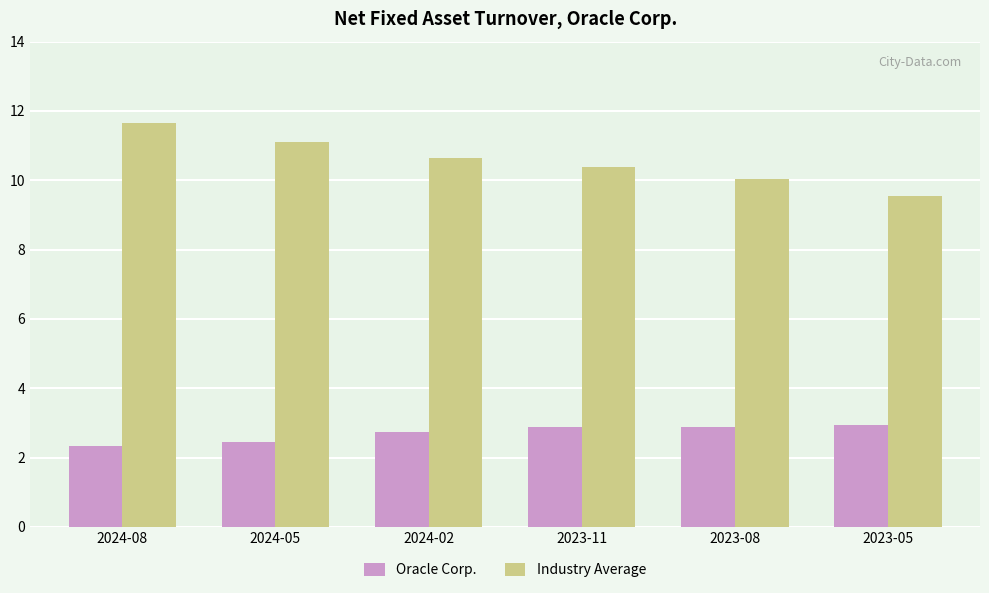

At how many categories does at least one series exceed 6?

6